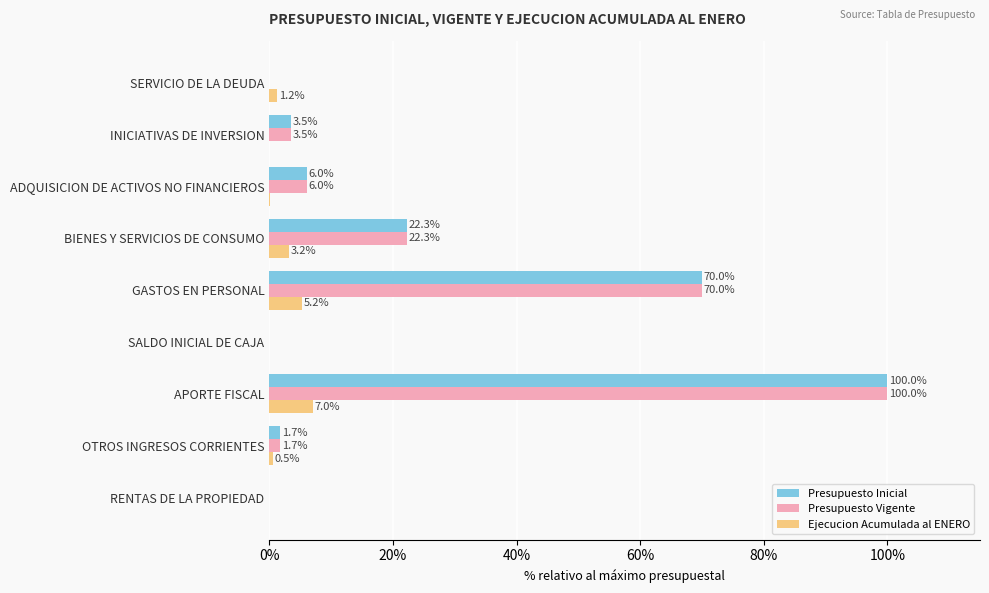

True or false: Presupuesto Vigente has a value of 100.0 at APORTE FISCAL.

True